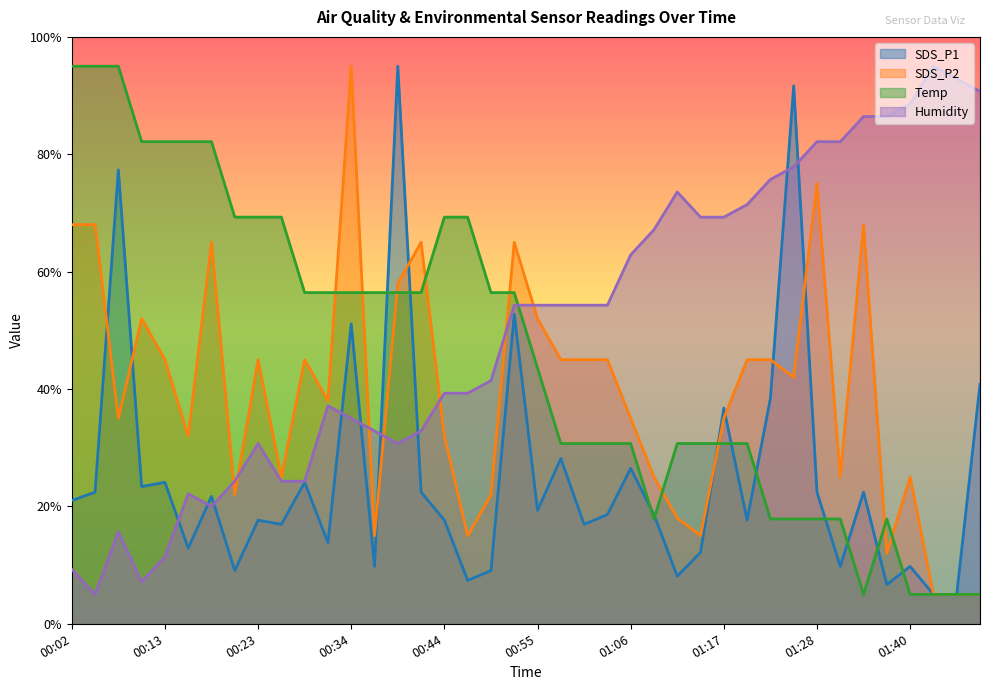

What is the maximum value for SDS_P2?

95.0